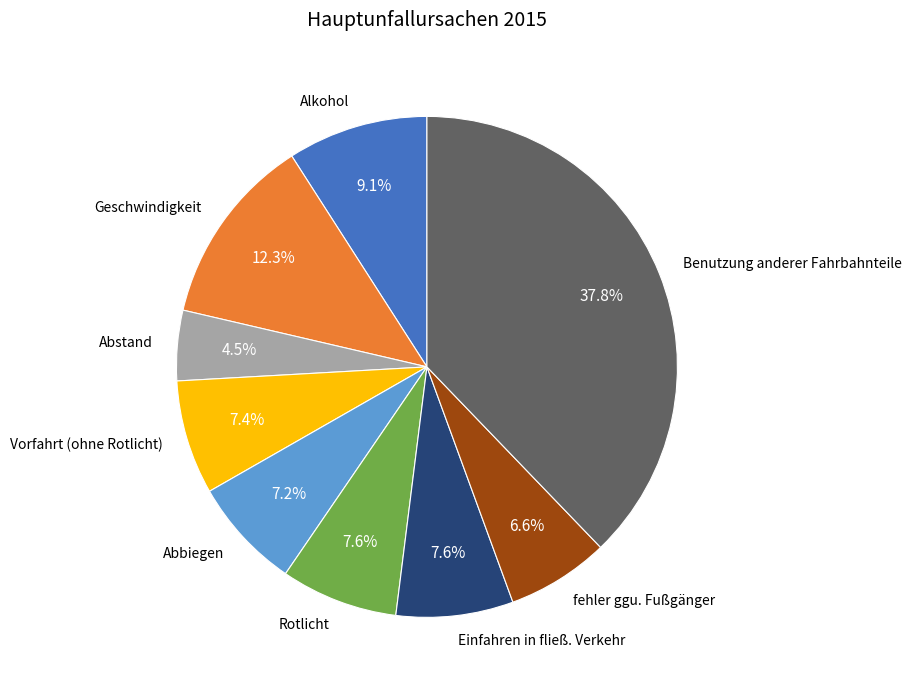

To the nearest percent, what is the difference between the largest and smallest slice percentages?

33%